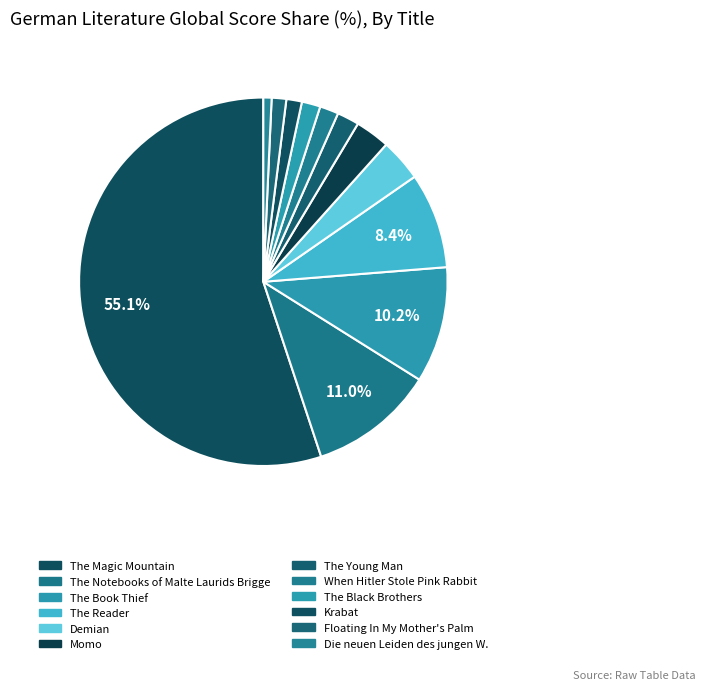

How many segments does this pie chart have?

12